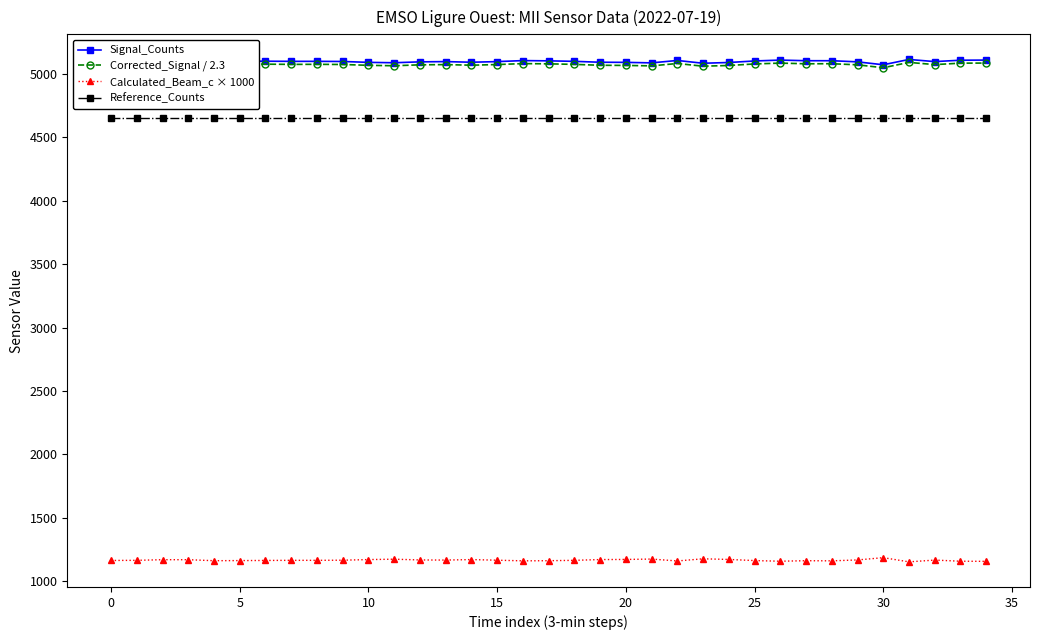

What is the value of the Calculated_Beam_c × 1000 point at the 4th from the left?

1168.0